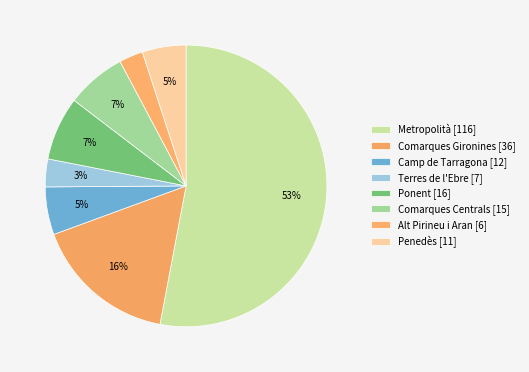

Approximately how many times larger is the value at Camp de Tarragona compared to Alt Pirineu i Aran?

2.0